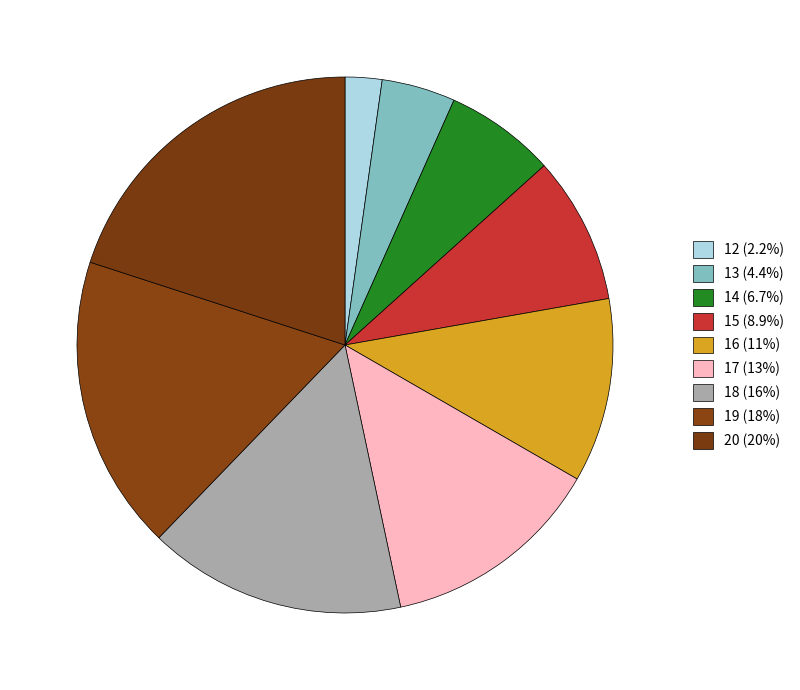

What is the change in value from 19 to 20?

+100